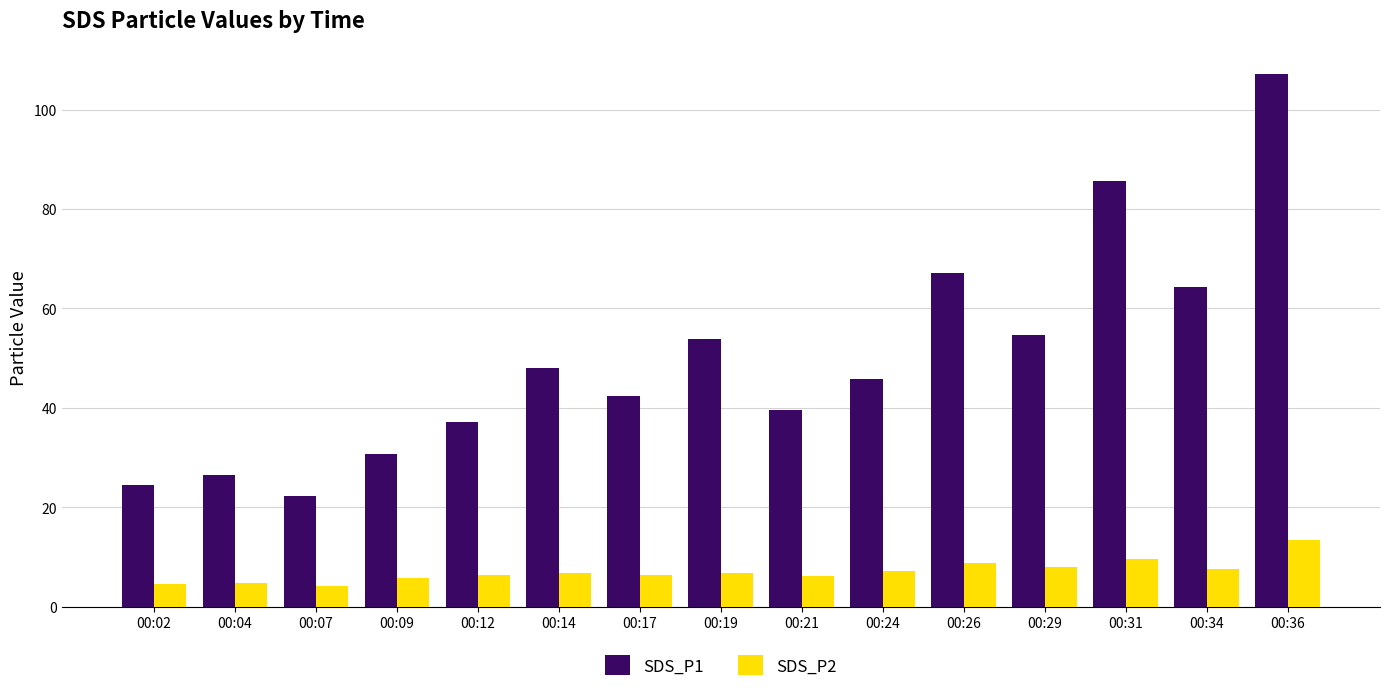

What is the sum of all SDS_P2 values?

105.7